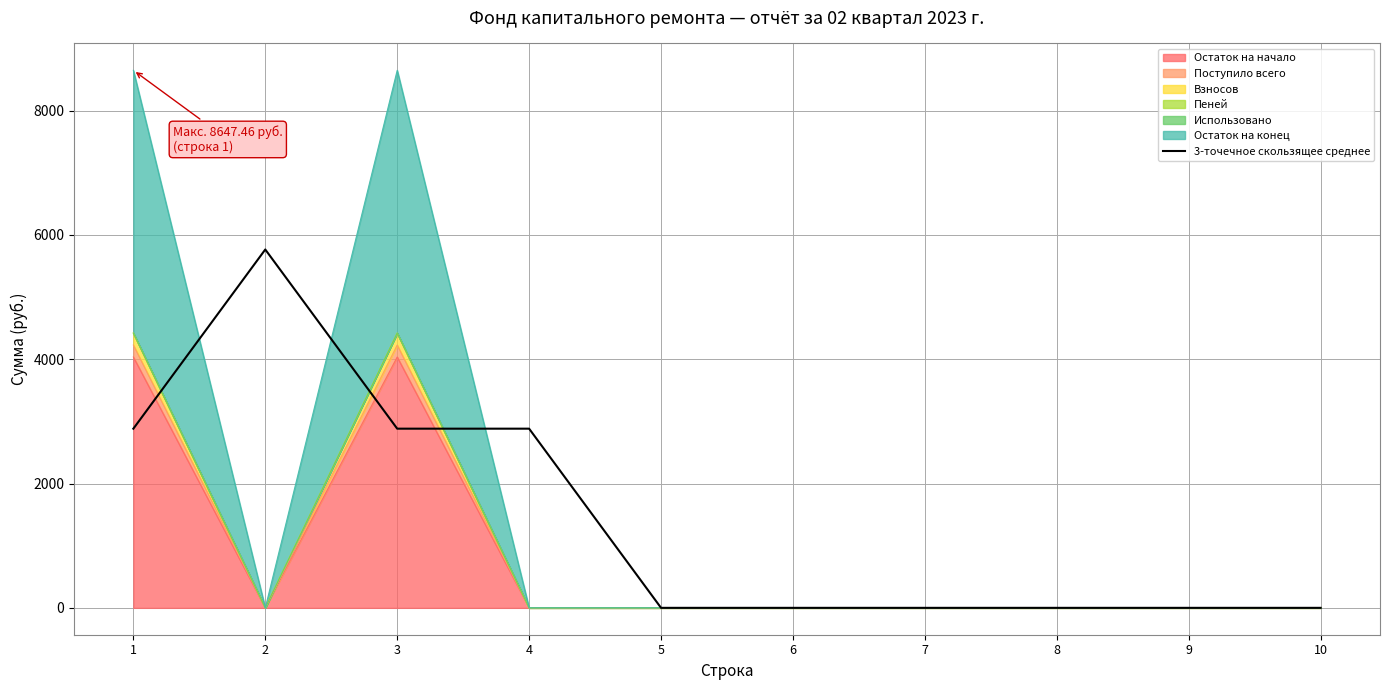

How many values are above zero?

4